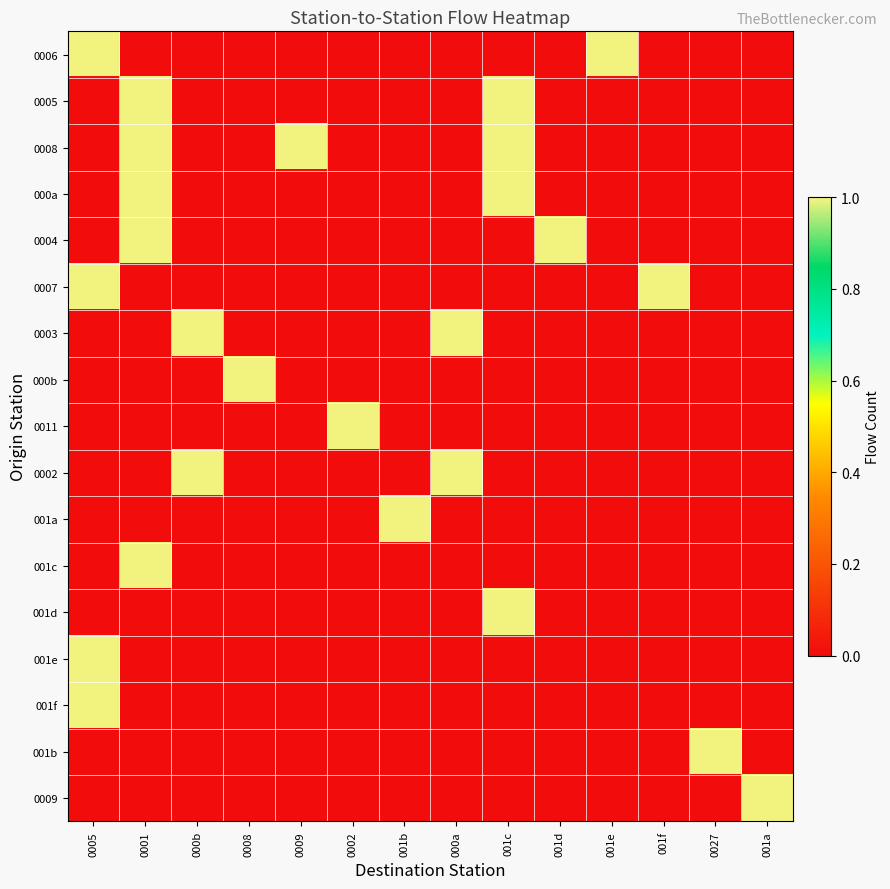

Which has a higher value, 001f or 0027?

001f